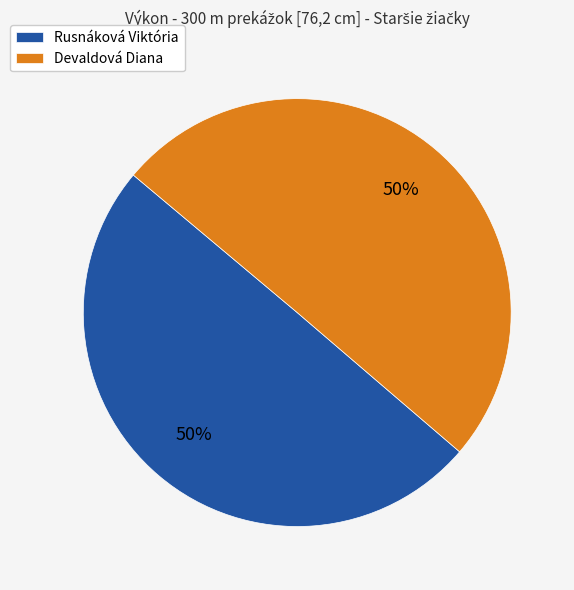

To the nearest percent, what portion does Devaldová Diana represent?

50%